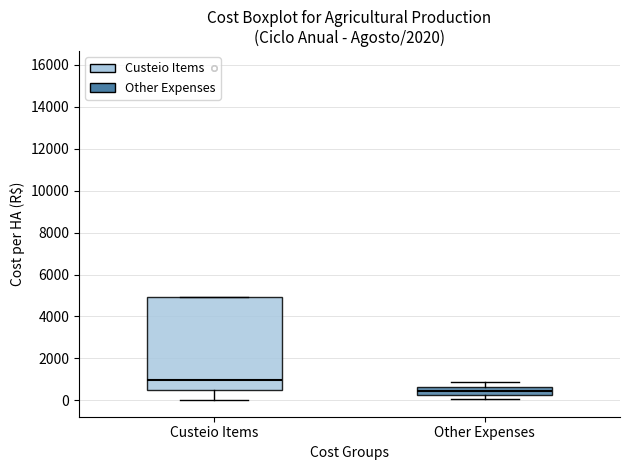

Where does the median line of the box for Custeio Items sit on the y-axis? The values are not printed on the chart, so give them approximately, as read against the axis.

1000